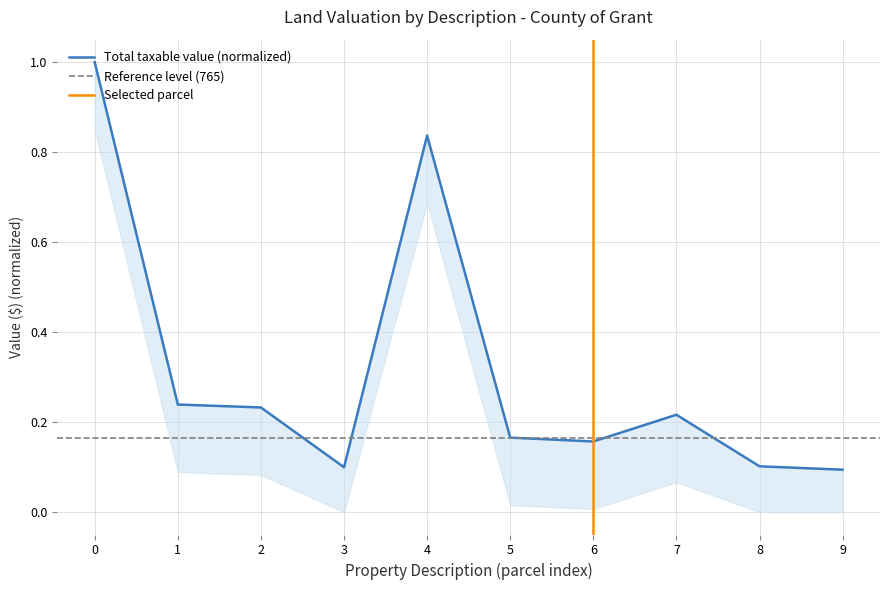

Does the chart have visible grid lines?

Yes